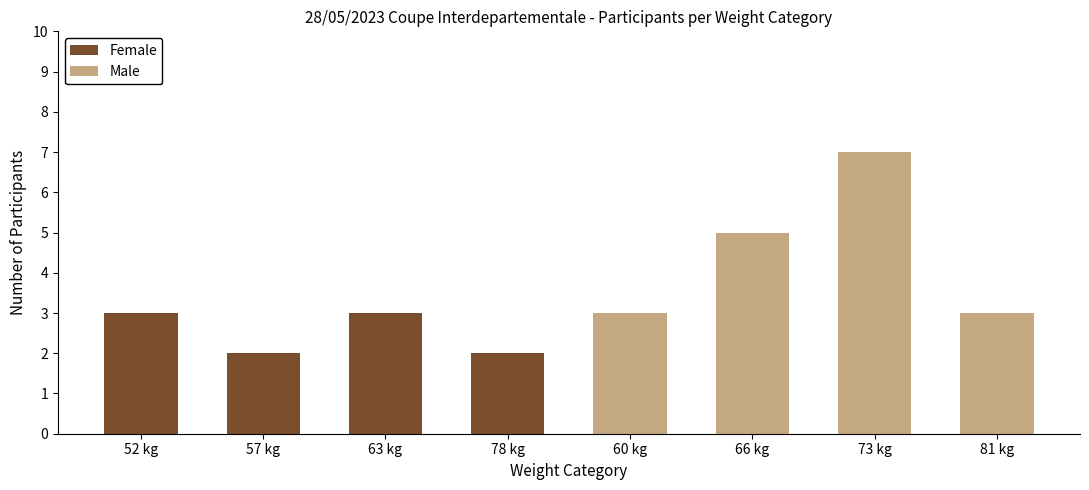

Count the number of data series in this chart.

2